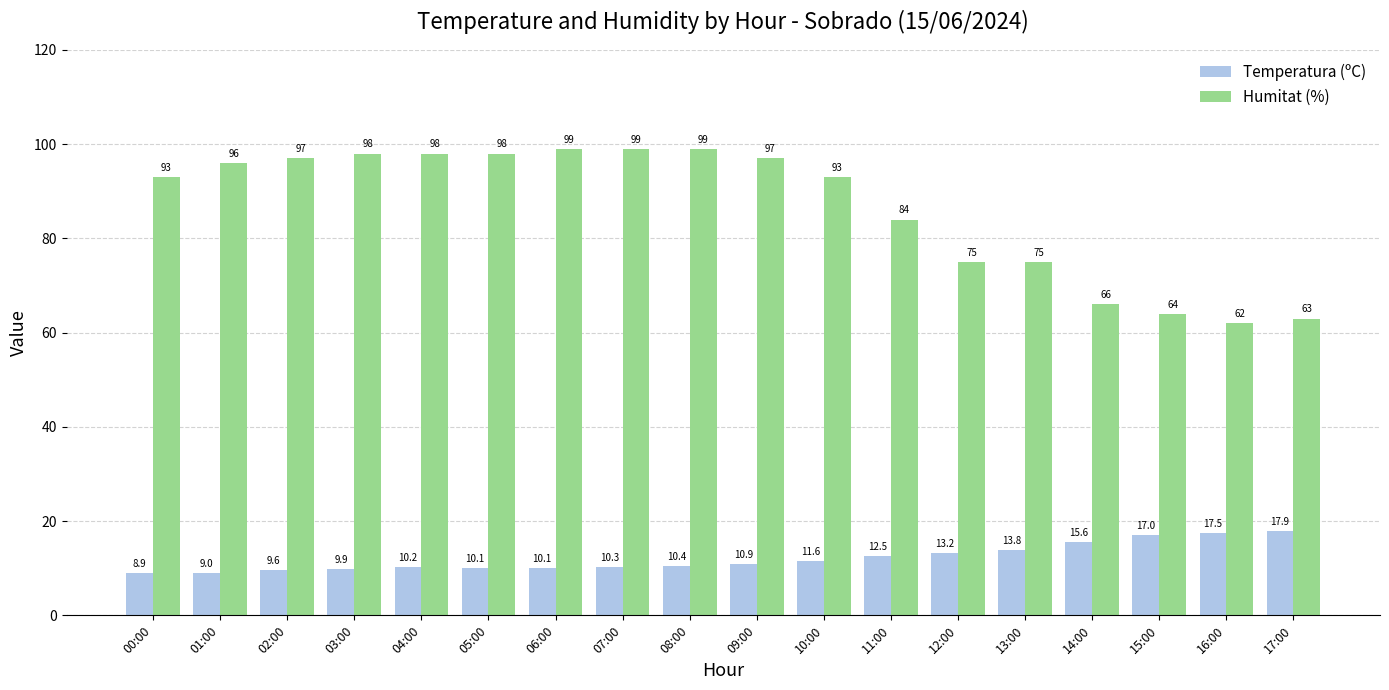

What is the label of the 5th bar from the right?

13:00